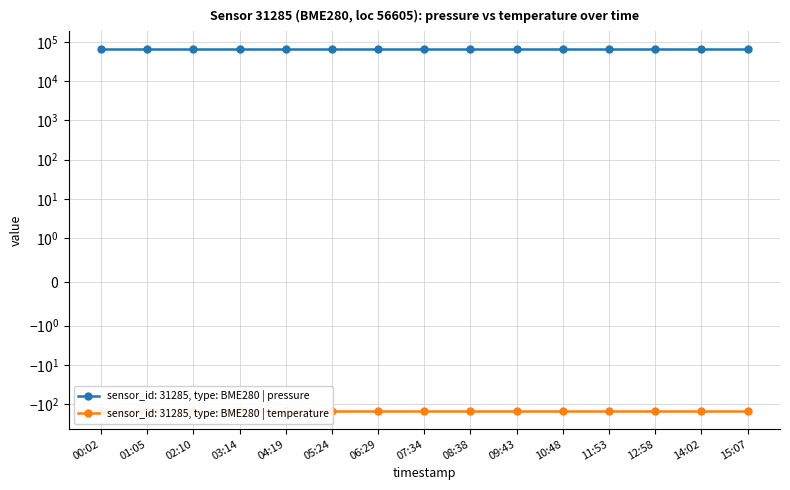

At which label is pressure closest to 64886?

00:02